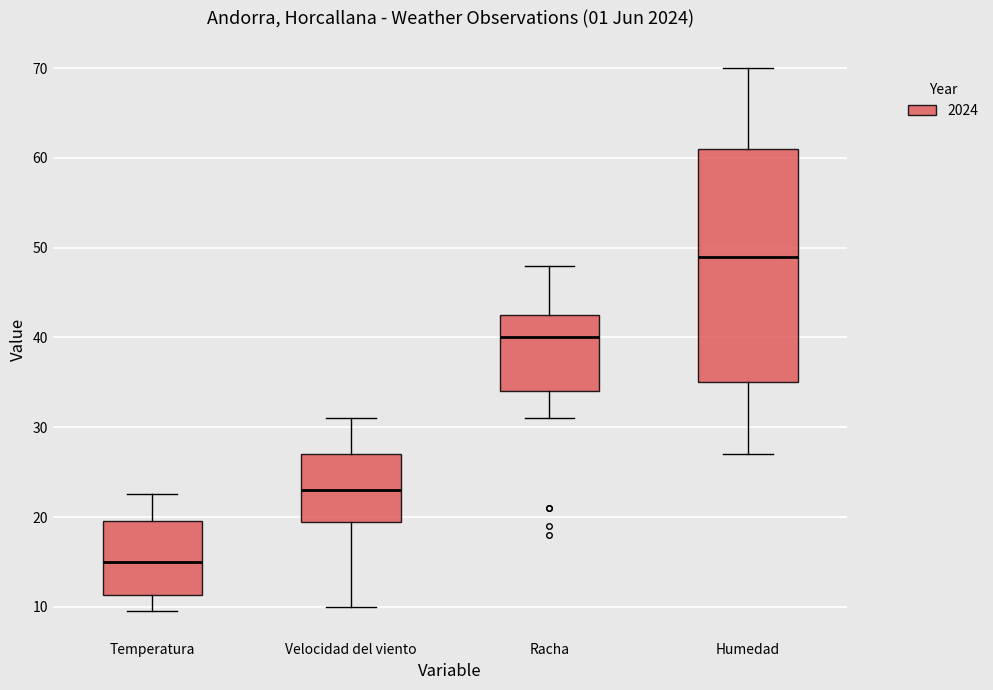

Which box's median line is the highest?

Humedad